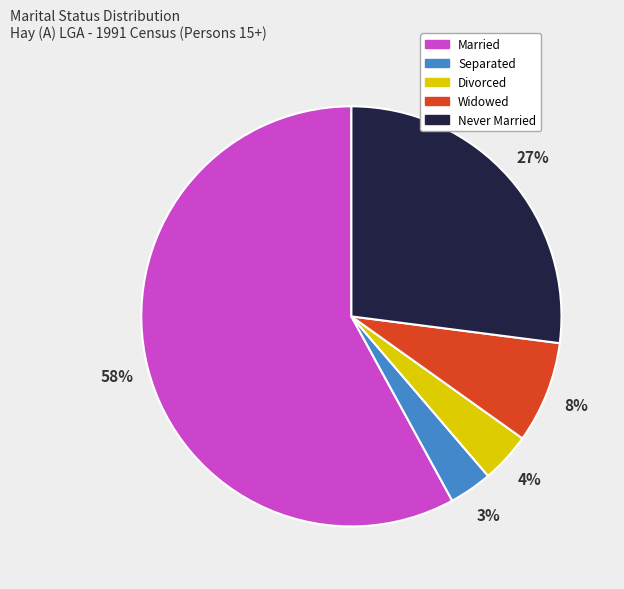

To the nearest percent, what portion does Separated represent?

3%